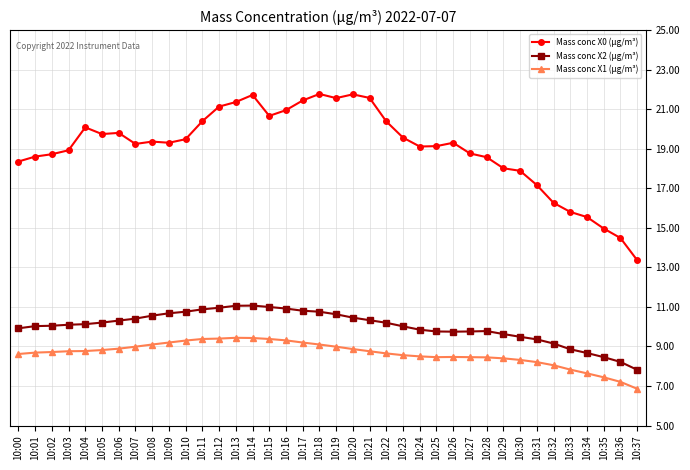

True or false: Mass conc X0 (μg/m³) and Mass conc X1 (μg/m³) intersect in this chart.

False